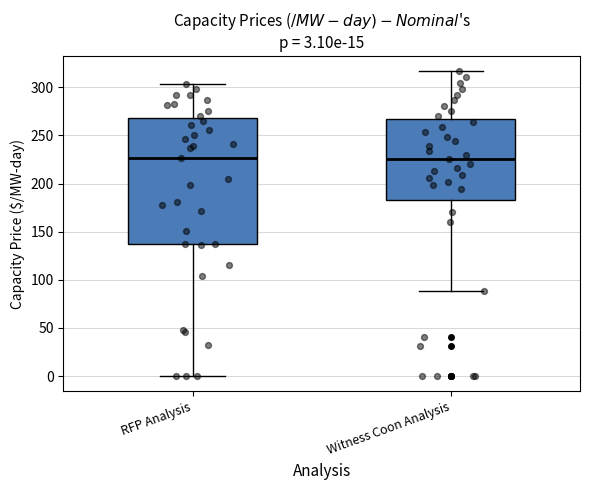

Comparing the boxes themselves (not the whiskers), which one is the tallest?

RFP Analysis